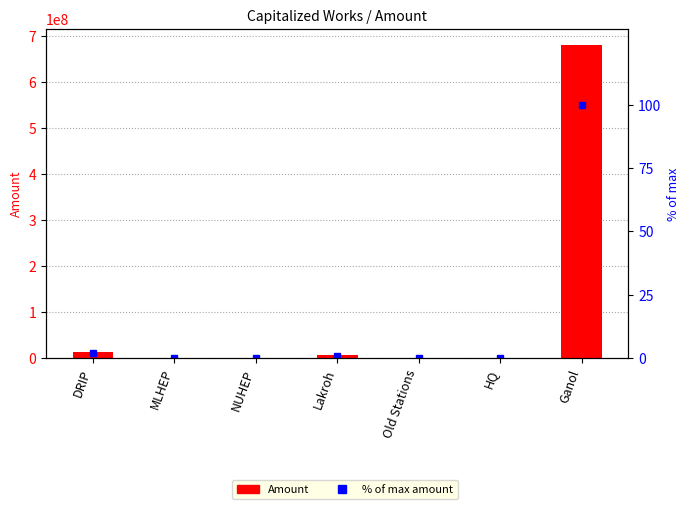

What is the label of the 6th bar from the left?

HQ